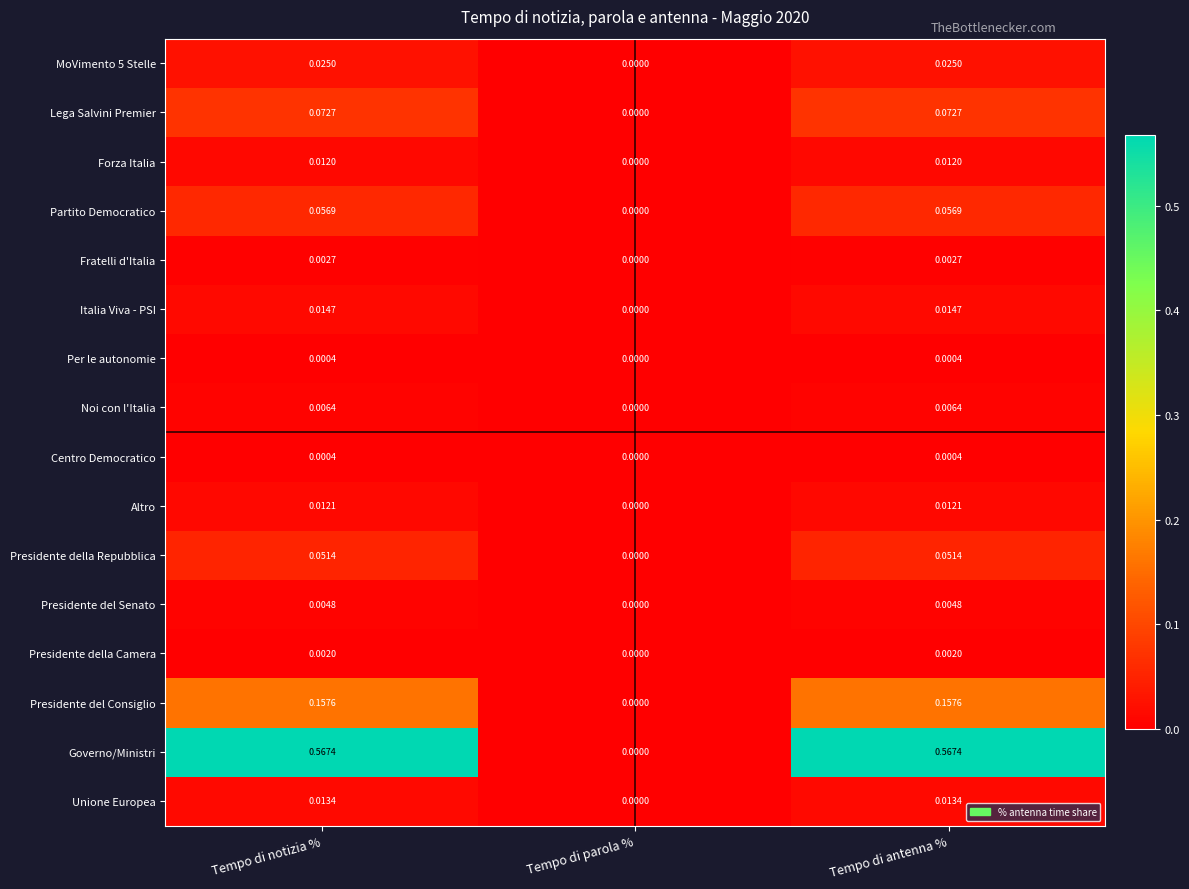

Which category has the lowest value in the Presidente della Repubblica series?

Tempo di parola %